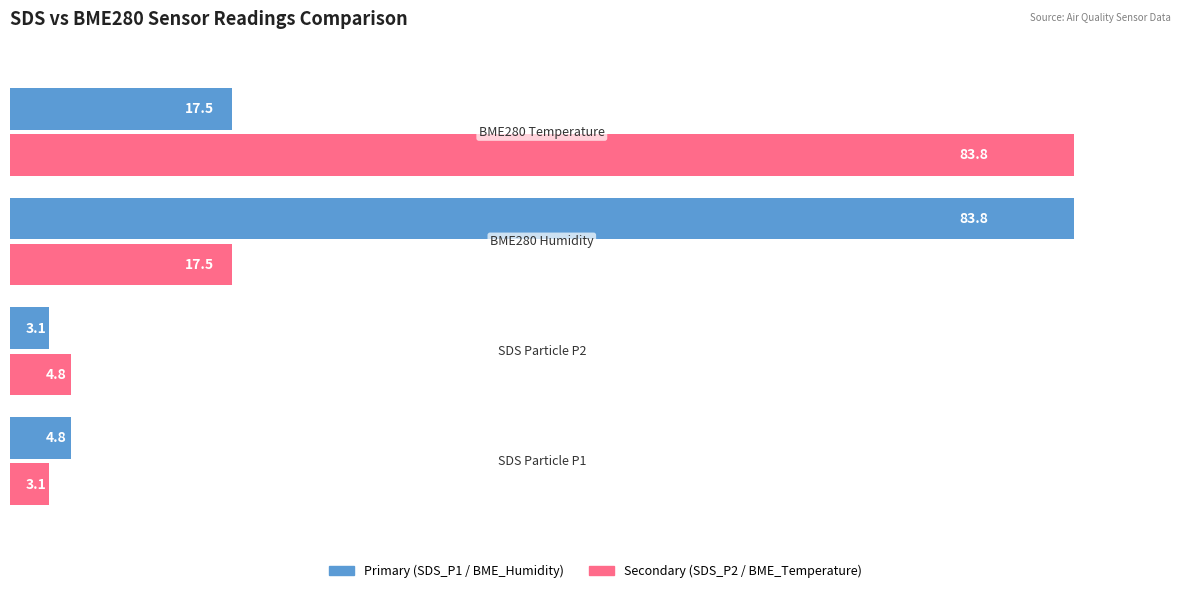

What is the smallest value displayed?

3.1